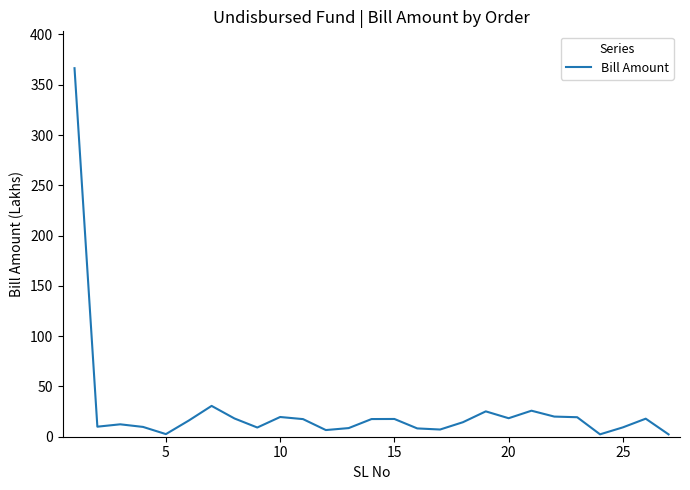

What is the maximum value shown in the chart?

366.4